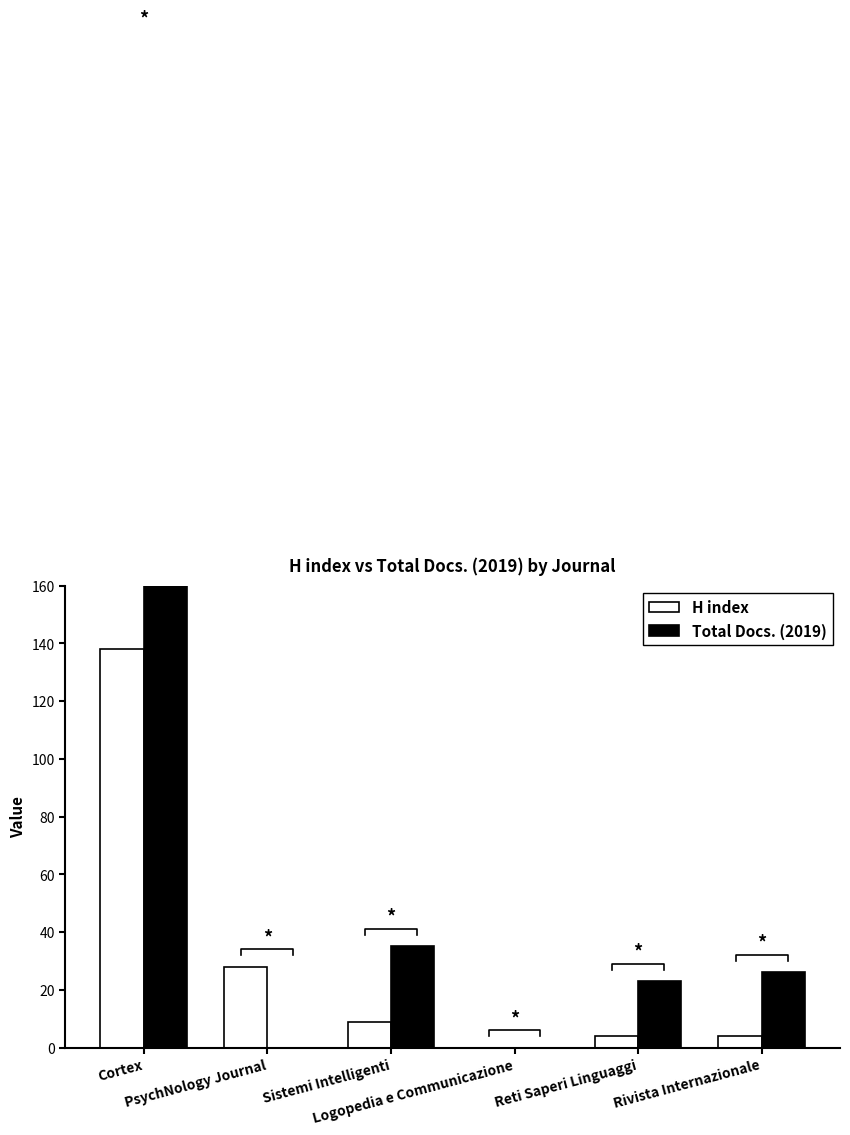

Are the bars grouped side by side (vs. stacked)?

Yes